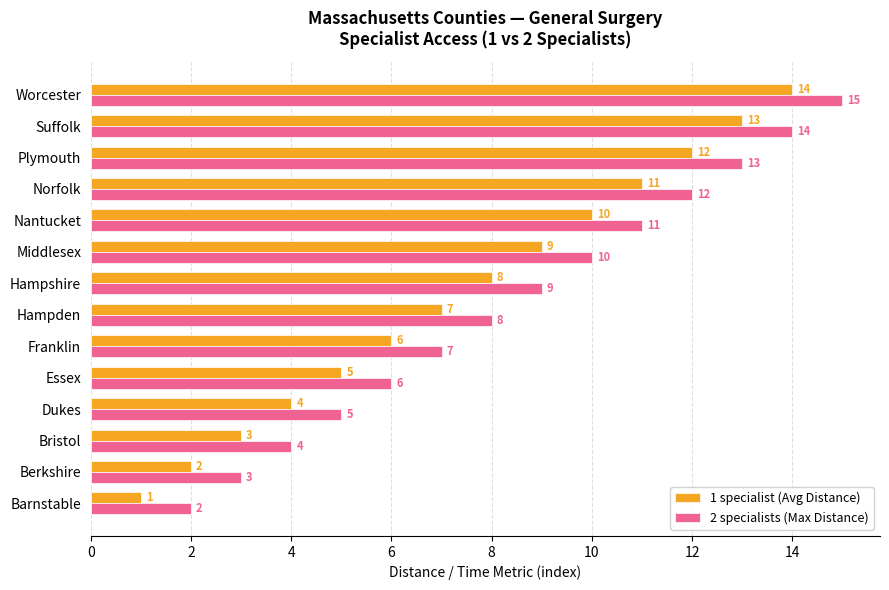

The value of 1 specialist (Avg Distance) at Dukes is 3. True or false?

False